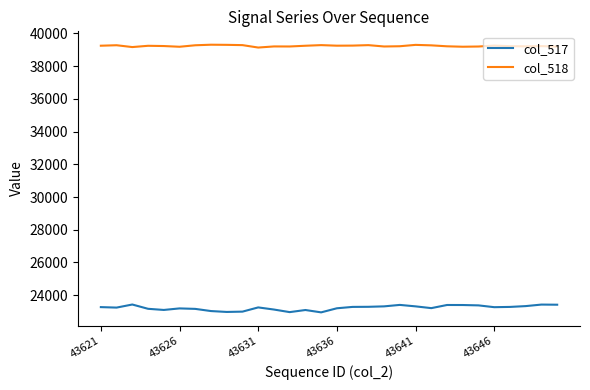

What is the difference between the maximum and minimum values in the col_517 series?

480